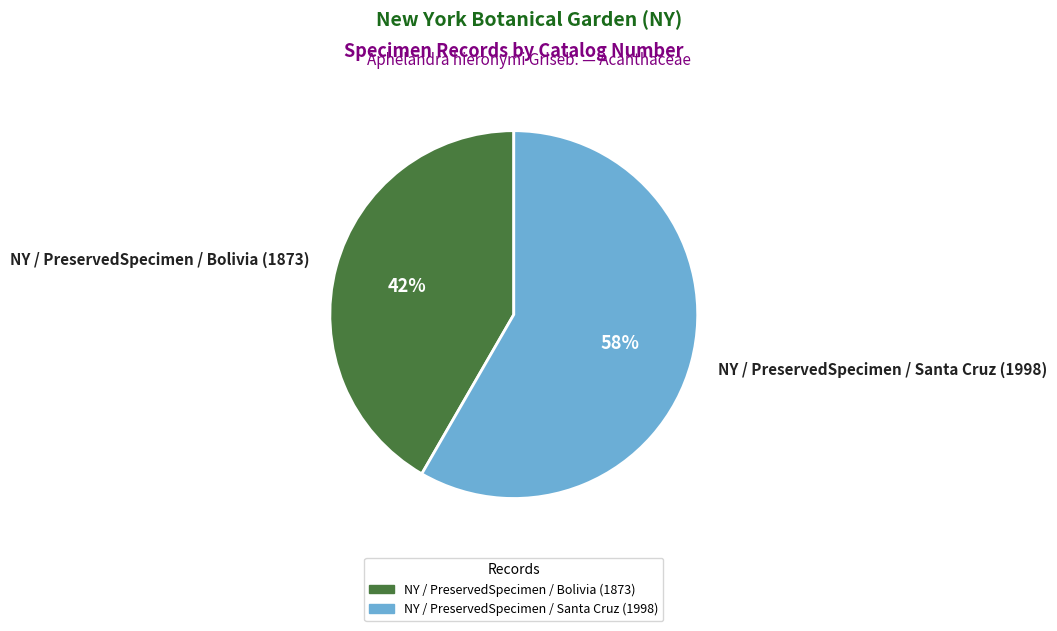

What is the majority slice?

NY / PreservedSpecimen / Santa Cruz (1998)